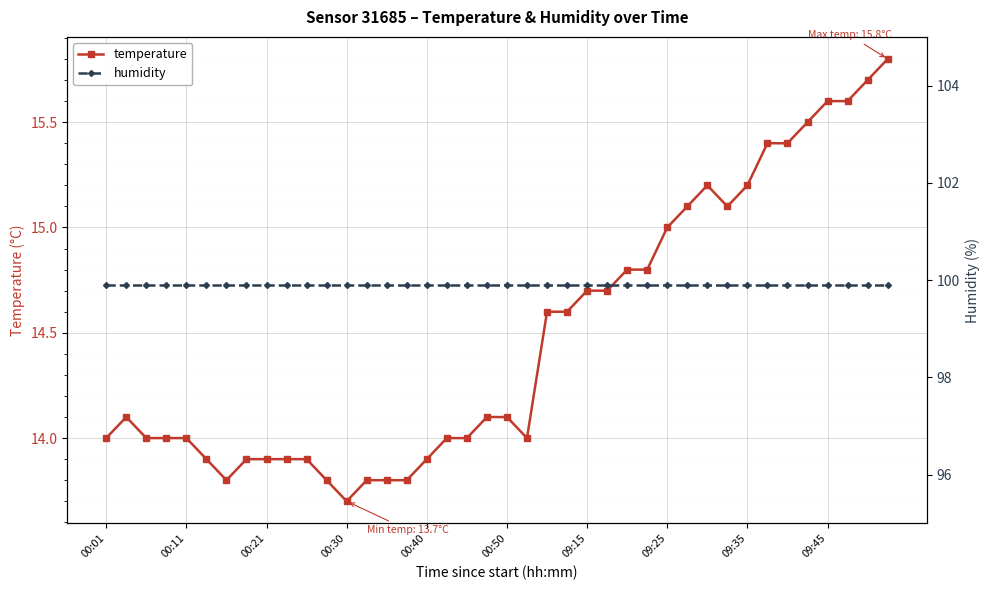

The temperature series shows 21.1 at 09:25. True or false?

False